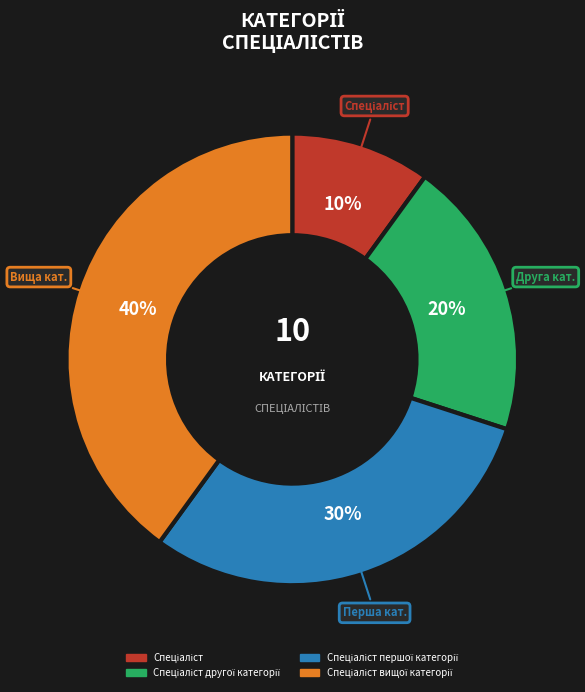

Is there any slice that represents more than half of the pie?

No